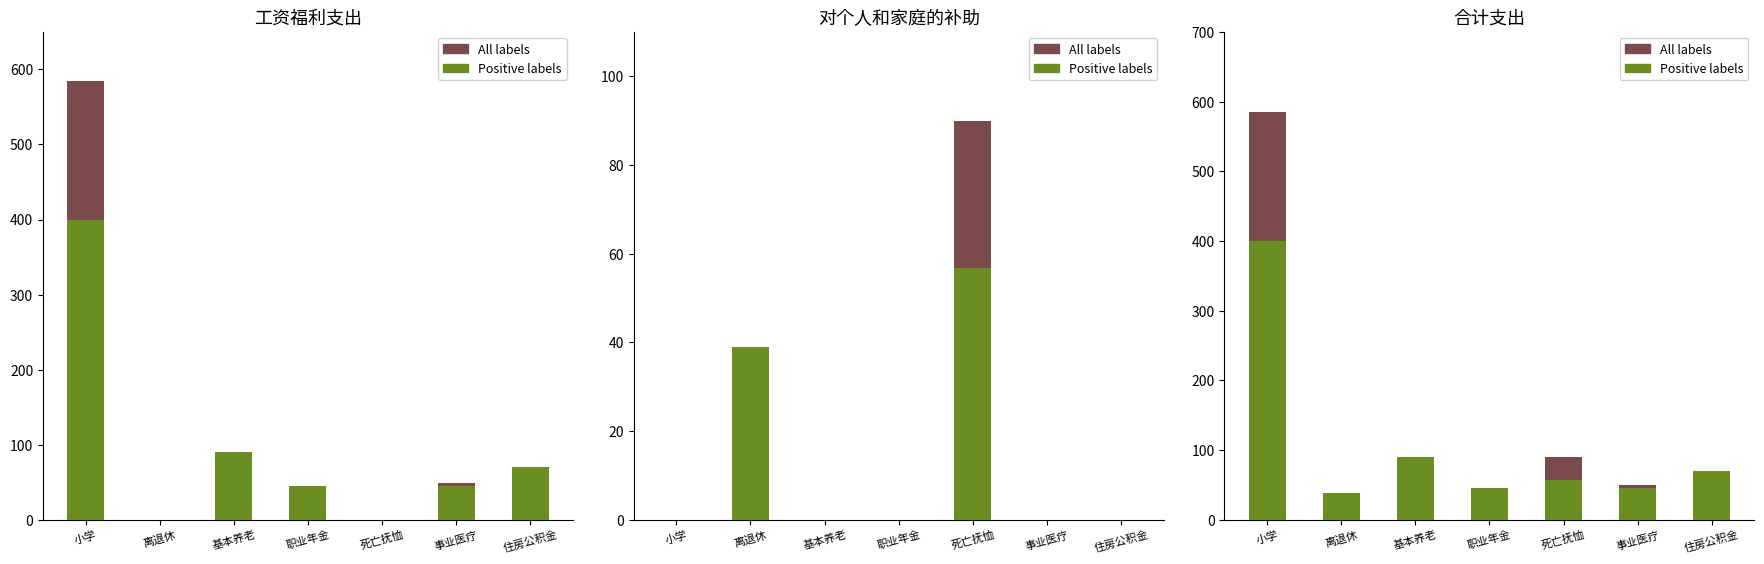

Which series has the largest range (max minus min)?

All labels